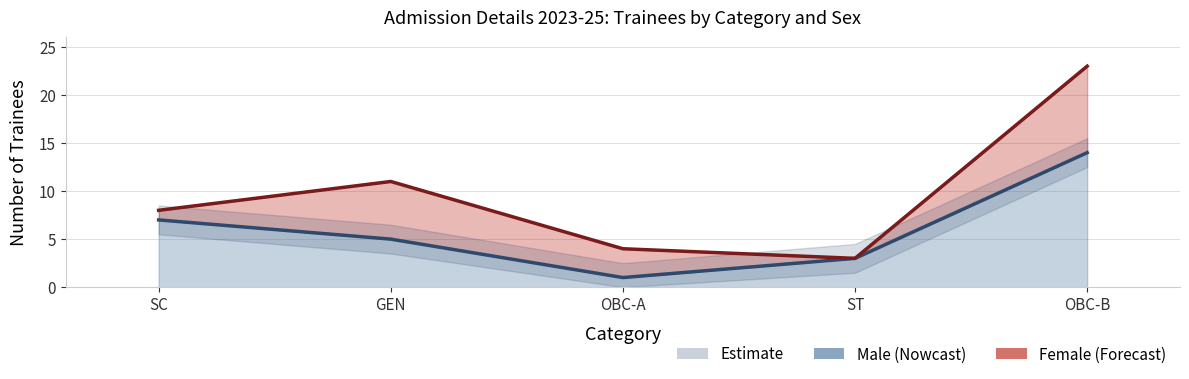

The chart shows a value of 7 at SC. True or false?

True